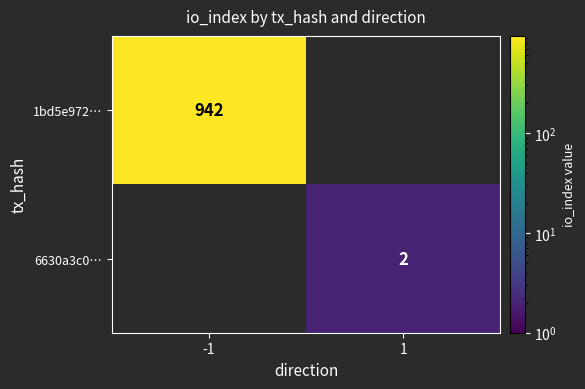

True or false: 1bd5e972… has a value of 942 at -1.

True